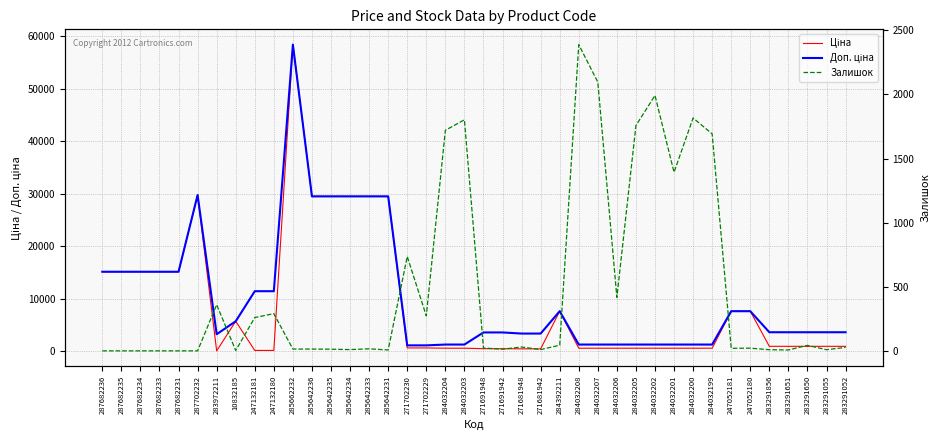

How many positive values does the Залишок series have?

34